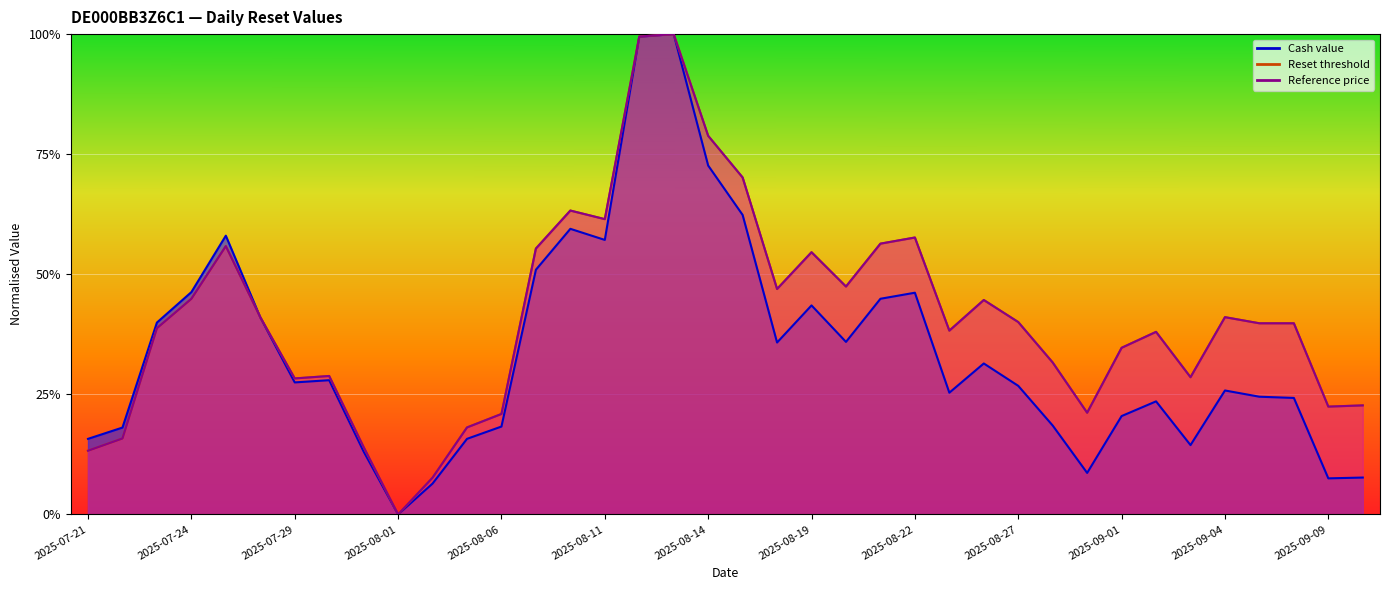

What is the label of the 24th point from the left?

2025-08-21